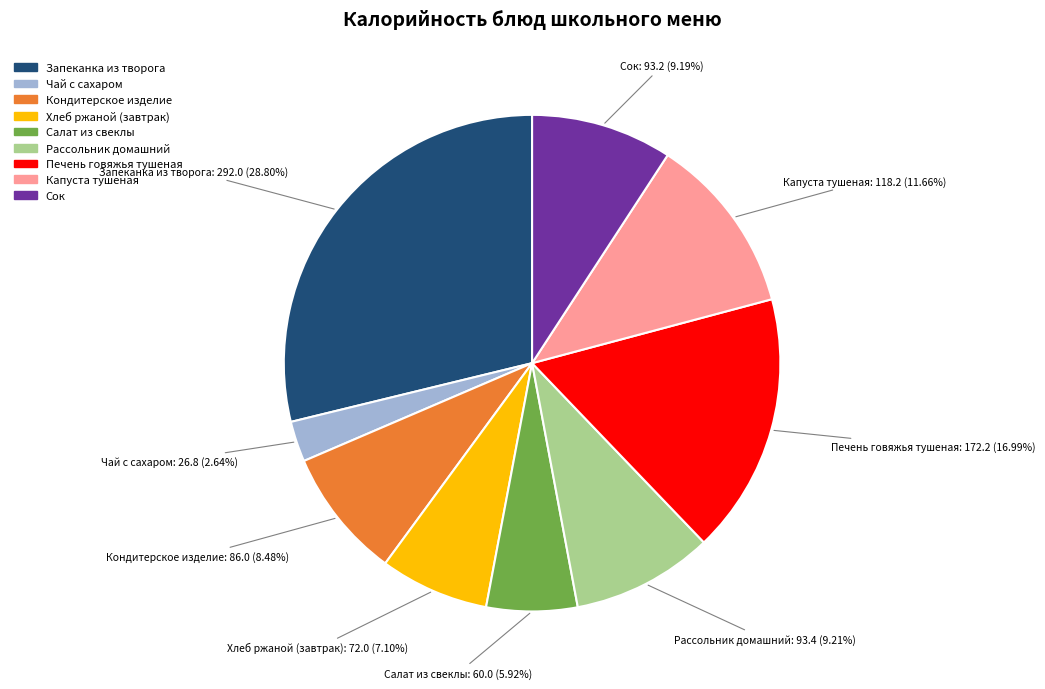

What is the smallest slice in the pie chart?

Чай с сахаром